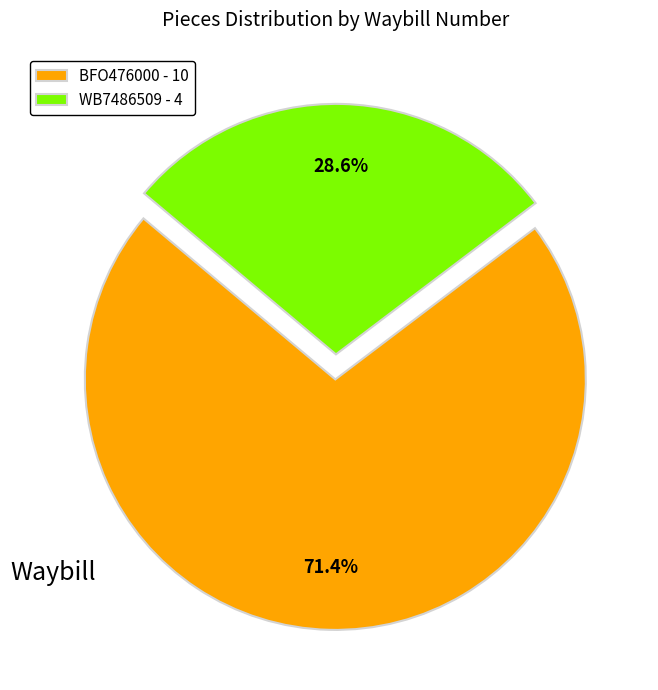

How much of the chart is everything except BFO476000?

28.6%